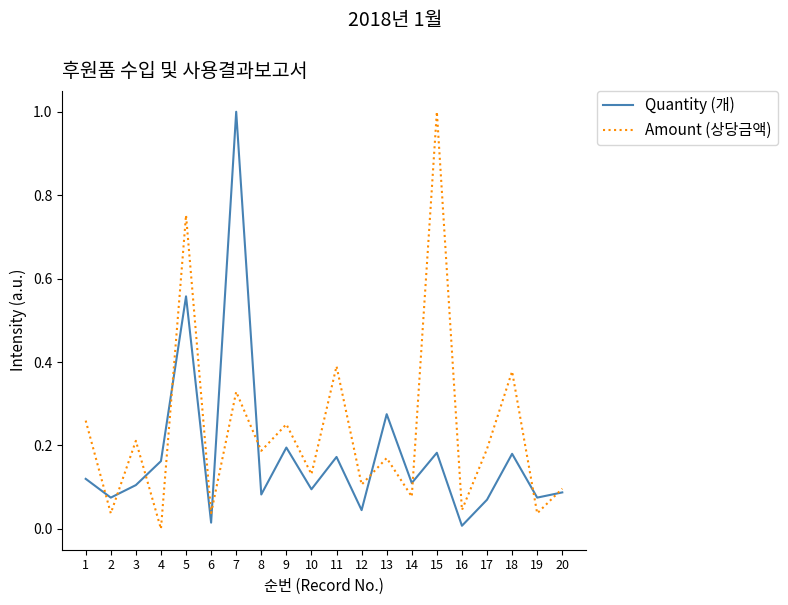

At which label does Amount (상당금액) reach its minimum?

4